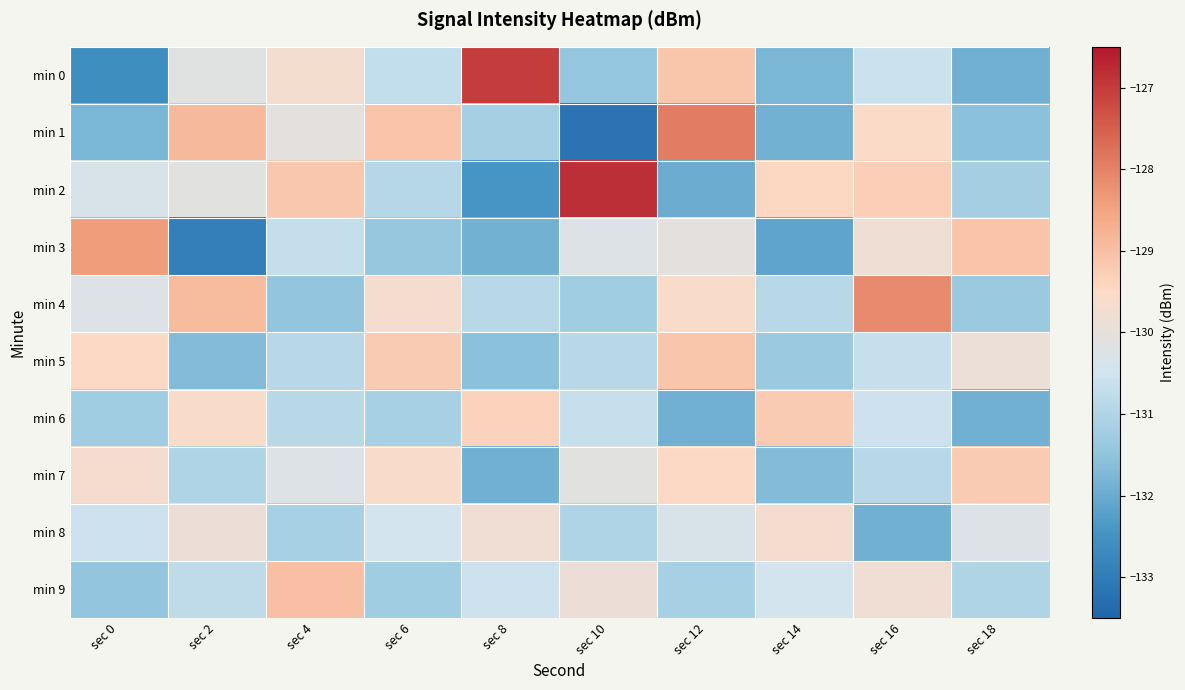

Reading left to right, transcribe all the data shown in this chart.

min 0: sec 0=-132.6	sec 2=-130.2	sec 4=-129.7	sec 6=-130.7	sec 8=-127.0	sec 10=-131.4	sec 12=-129.1	sec 14=-131.8	sec 16=-130.6	sec 18=-131.9
min 1: sec 0=-131.8	sec 2=-128.9	sec 4=-130.1	sec 6=-129.1	sec 8=-131.2	sec 10=-133.2	sec 12=-127.9	sec 14=-131.9	sec 16=-129.5	sec 18=-131.6
min 2: sec 0=-130.3	sec 2=-130.1	sec 4=-129.1	sec 6=-130.9	sec 8=-132.4	sec 10=-126.8	sec 12=-132.0	sec 14=-129.4	sec 16=-129.3	sec 18=-131.2
min 3: sec 0=-128.4	sec 2=-132.9	sec 4=-130.7	sec 6=-131.4	sec 8=-131.9	sec 10=-130.2	sec 12=-130.1	sec 14=-132.1	sec 16=-129.8	sec 18=-129.1
min 4: sec 0=-130.2	sec 2=-128.9	sec 4=-131.5	sec 6=-129.7	sec 8=-130.9	sec 10=-131.2	sec 12=-129.6	sec 14=-130.9	sec 16=-128.1	sec 18=-131.3
min 5: sec 0=-129.5	sec 2=-131.7	sec 4=-130.9	sec 6=-129.2	sec 8=-131.6	sec 10=-130.9	sec 12=-129.1	sec 14=-131.3	sec 16=-130.7	sec 18=-129.9
min 6: sec 0=-131.2	sec 2=-129.6	sec 4=-130.9	sec 6=-131.1	sec 8=-129.3	sec 10=-130.7	sec 12=-131.9	sec 14=-129.2	sec 16=-130.6	sec 18=-131.9
min 7: sec 0=-129.7	sec 2=-131.0	sec 4=-130.2	sec 6=-129.6	sec 8=-131.9	sec 10=-130.1	sec 12=-129.5	sec 14=-131.7	sec 16=-130.9	sec 18=-129.2
min 8: sec 0=-130.6	sec 2=-129.9	sec 4=-131.1	sec 6=-130.5	sec 8=-129.8	sec 10=-131.0	sec 12=-130.3	sec 14=-129.7	sec 16=-131.9	sec 18=-130.2
min 9: sec 0=-131.5	sec 2=-130.8	sec 4=-129.0	sec 6=-131.2	sec 8=-130.6	sec 10=-129.9	sec 12=-131.1	sec 14=-130.5	sec 16=-129.8	sec 18=-131.0